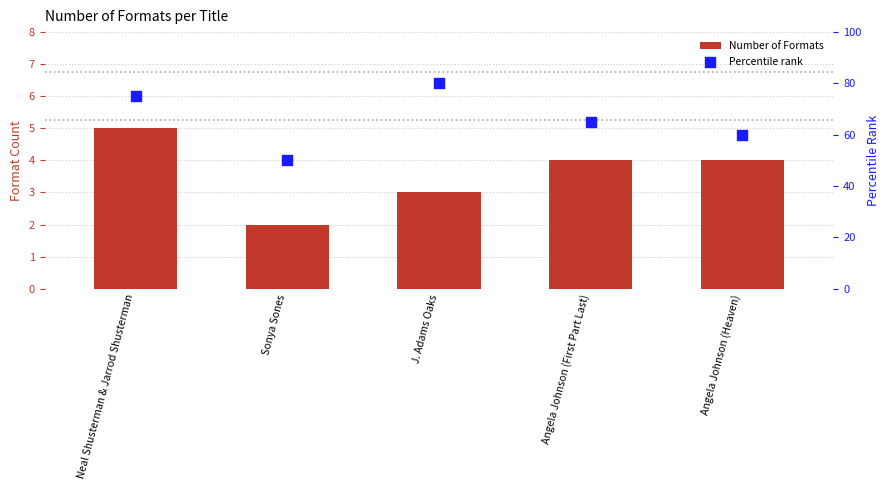

Which series reaches the maximum Y coordinate?

Percentile rank